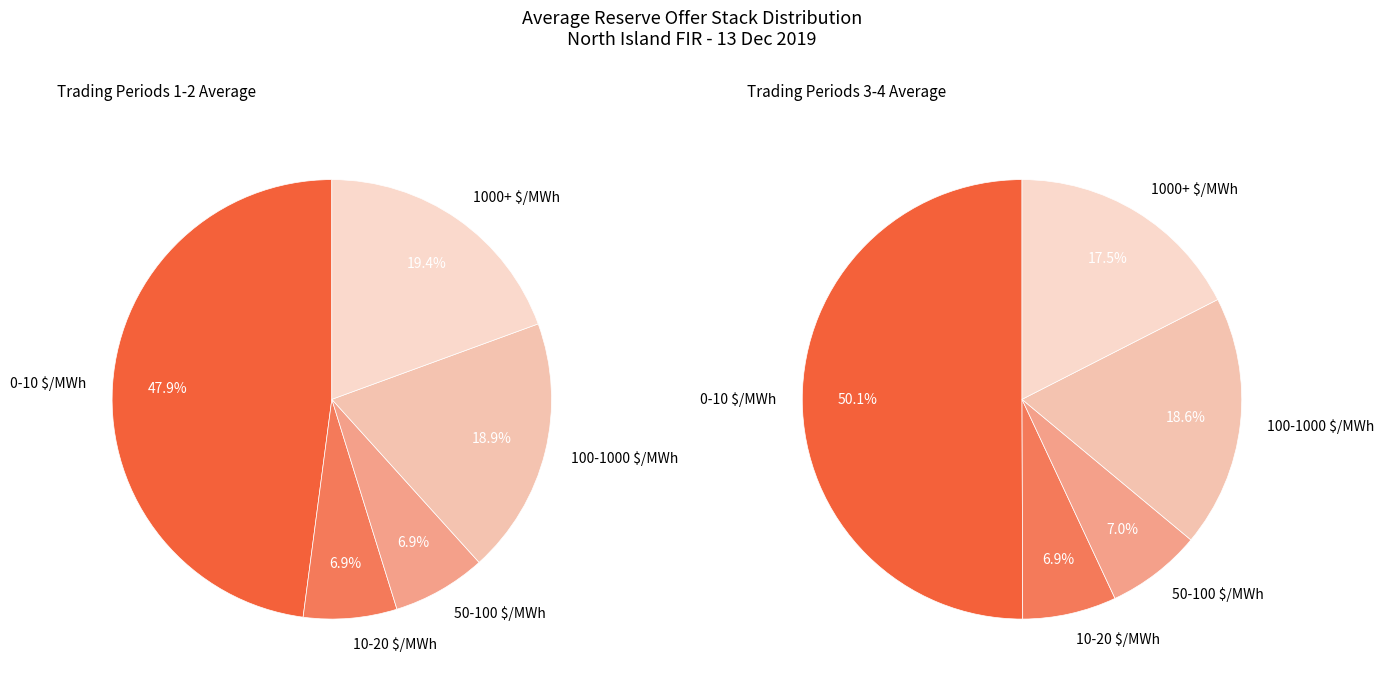

Rank the series at 10-20 $/MWh from lowest to highest value.

10-20 $/MWh, 50-100 $/MWh, 100-1000 $/MWh, 1000+ $/MWh, 0-10 $/MWh